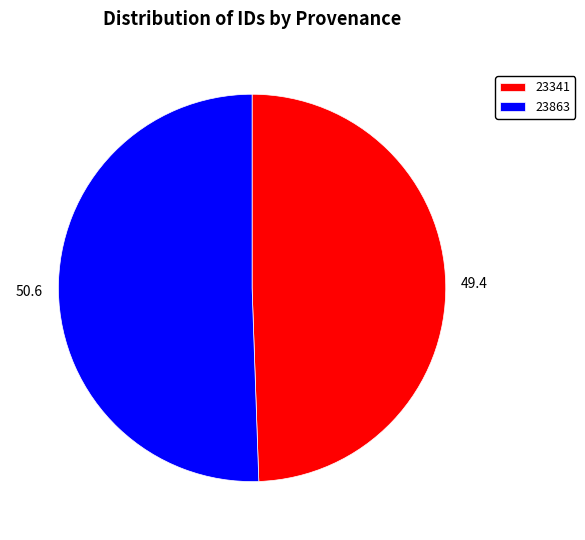

Do 23863 and 23341 together represent more than half of the pie?

Yes